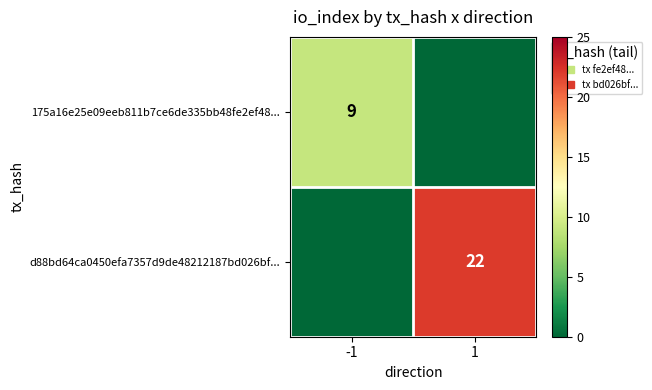

Is it true that 175a16e25e09eeb811b7ce6de335bb48fe2ef48... equals 9 at -1?

True